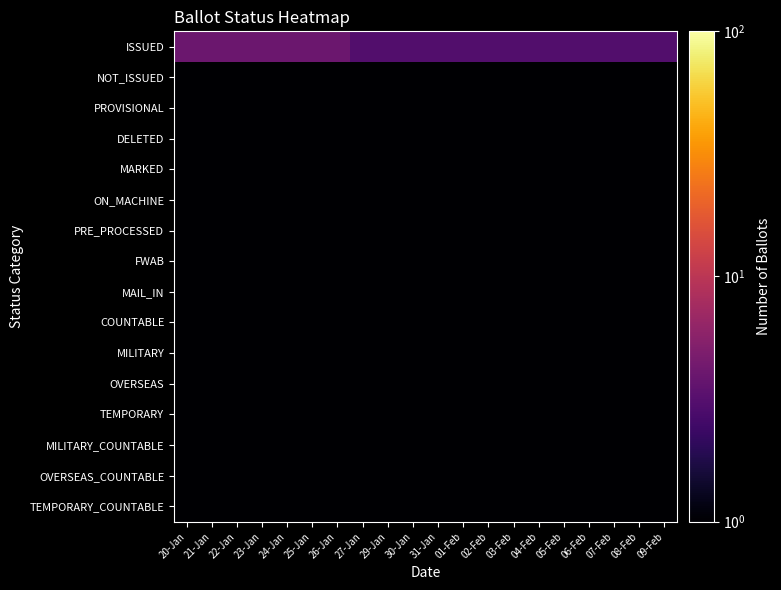

Which has a higher value, 20-Jan or 07-Feb?

20-Jan